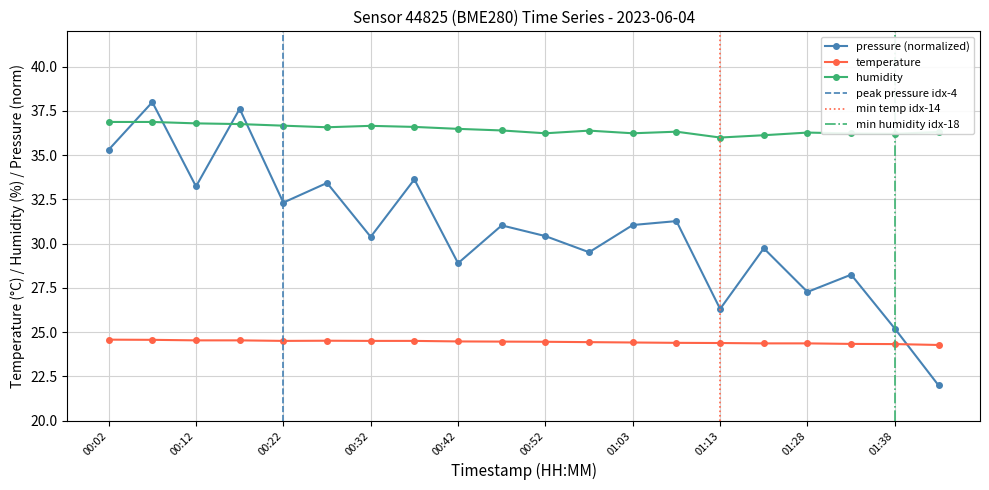

At which category is the sum across all series the highest?

00:07